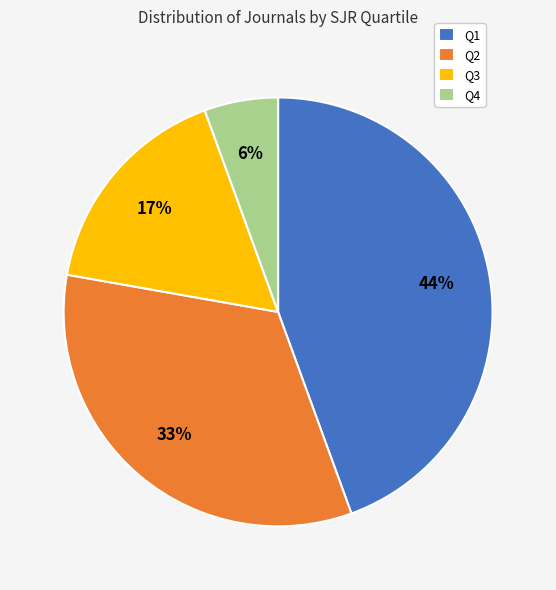

Between Q4 and Q3, which is larger?

Q3